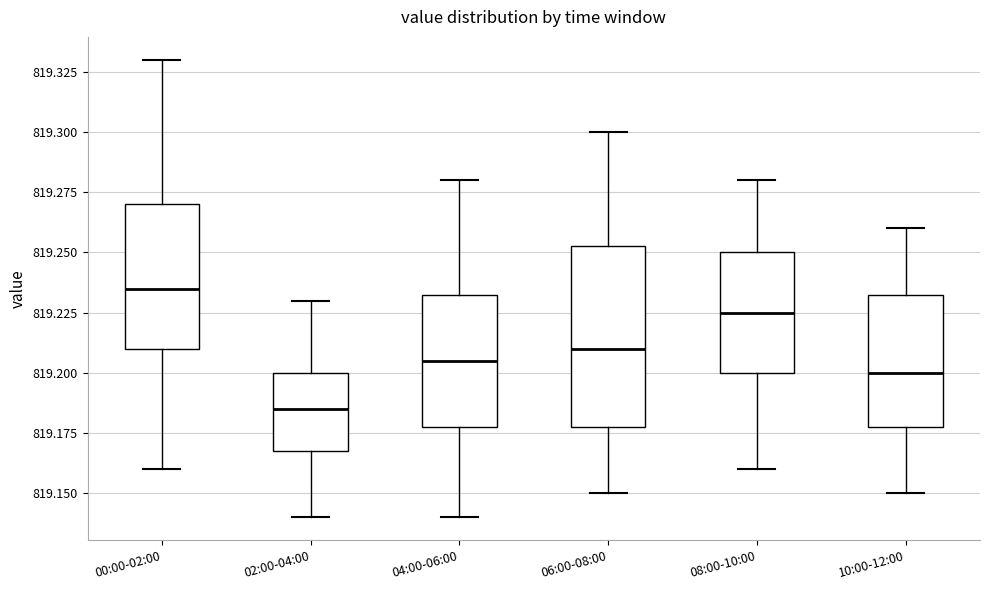

Where does the upper whisker of the box for 00:00-02:00 end on the y-axis? The values are not printed on the chart, so give them approximately, as read against the axis.

819.330